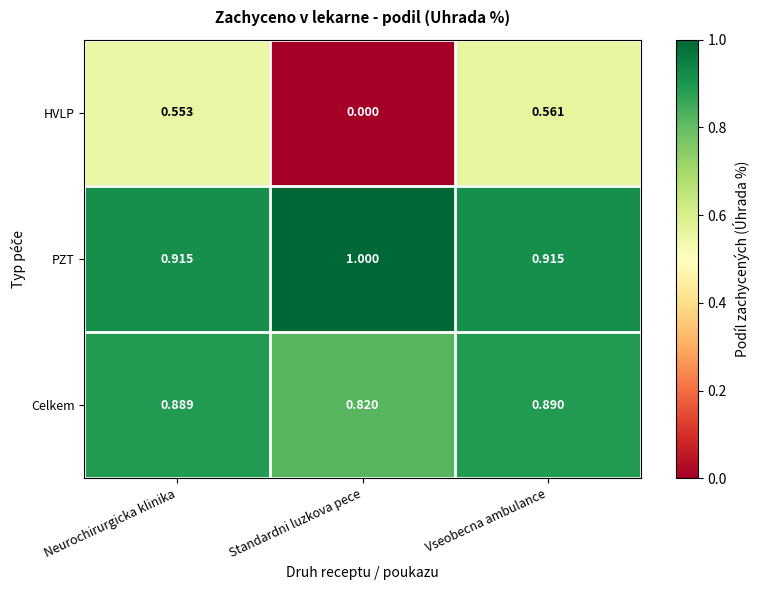

Which series has the widest spread of values?

HVLP